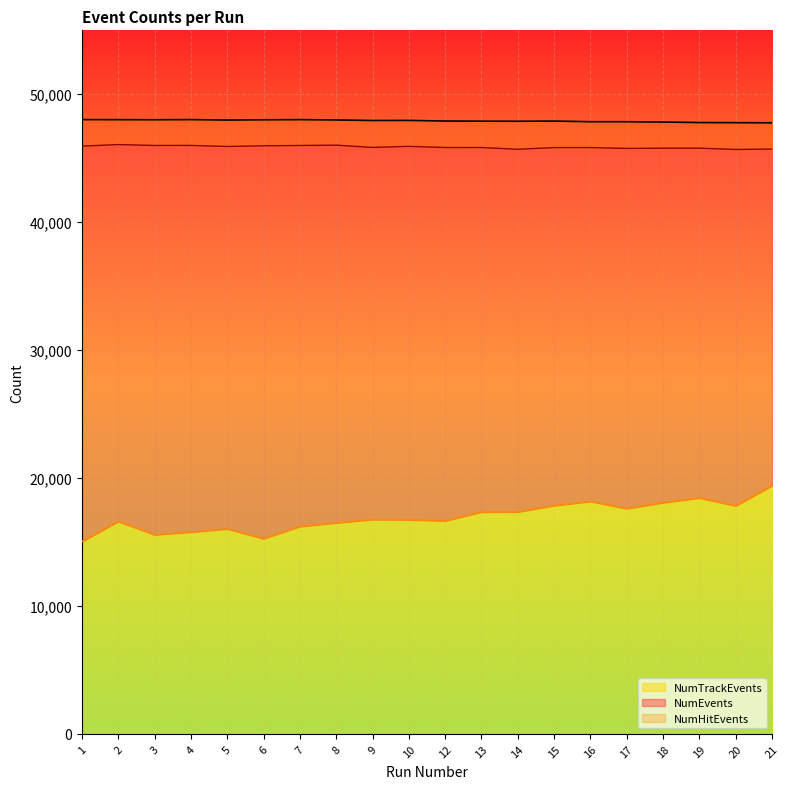

True or false: NumEvents and NumHitEvents intersect in this chart.

False